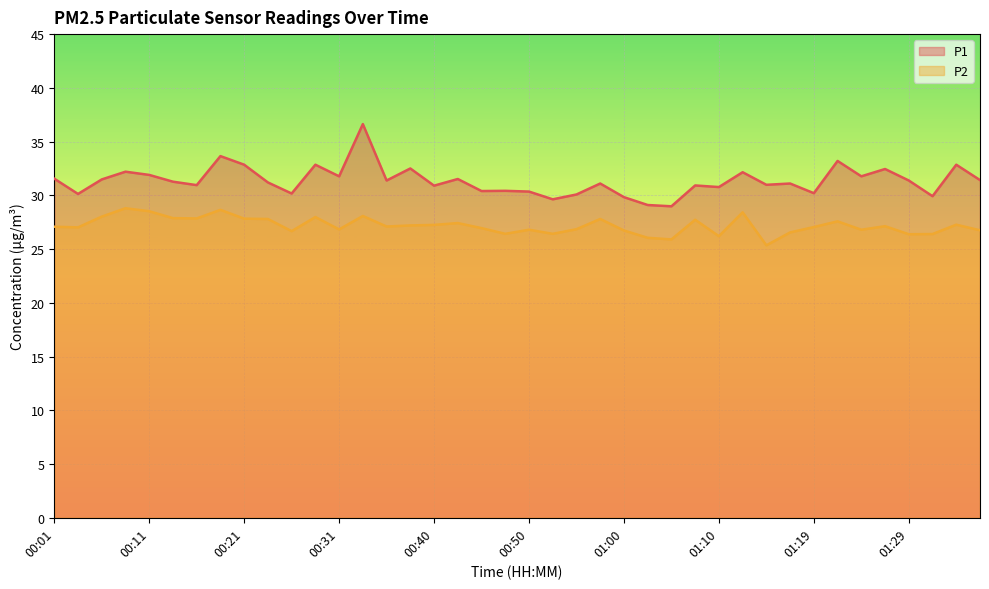

What are all the series names shown in the legend?

P1, P2